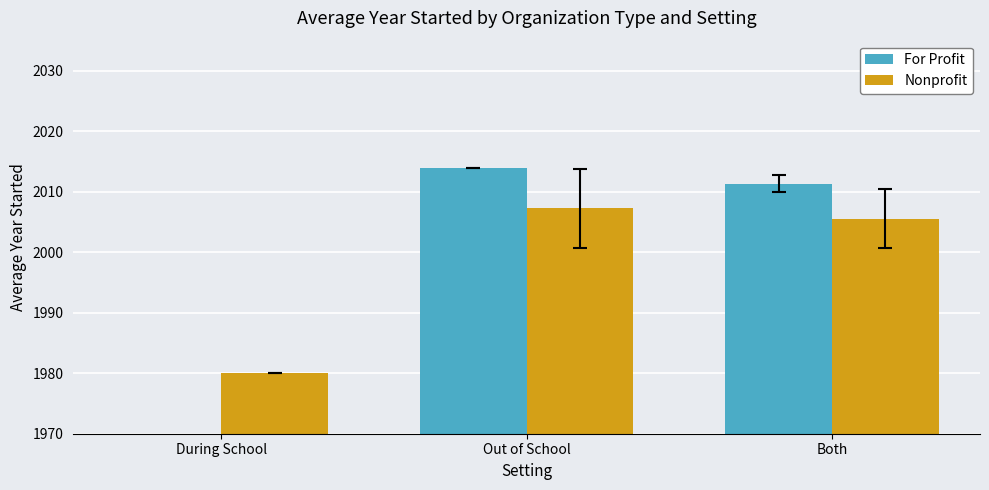

What are all the series names shown in the legend?

For Profit, Nonprofit